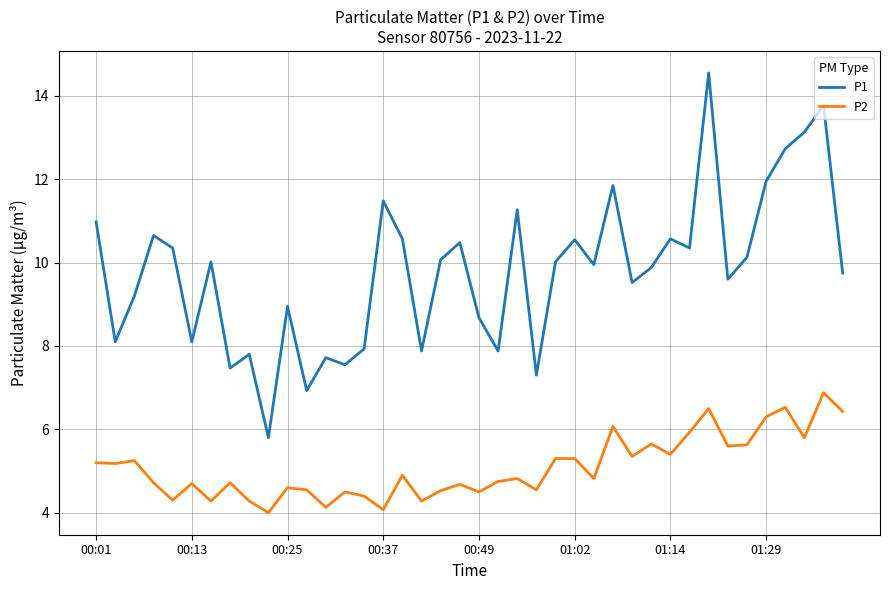

What is the greatest value displayed?

14.6